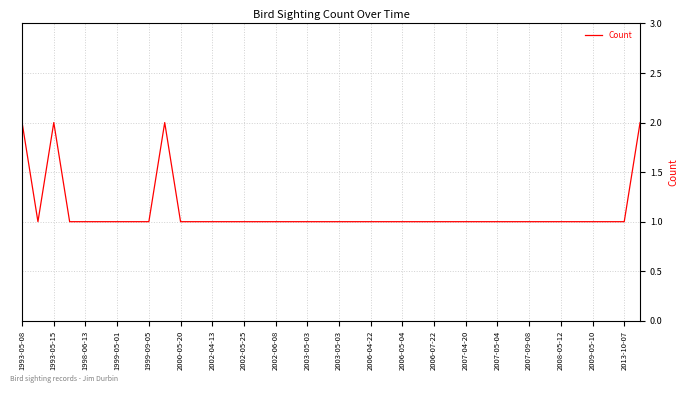

Does the chart have visible grid lines?

Yes